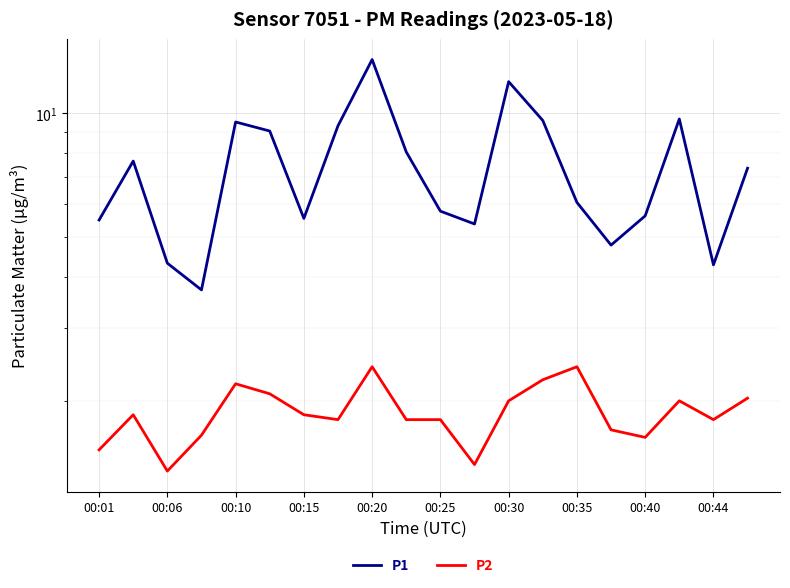

At 00:06, list the series in order from largest to smallest.

P1, P2